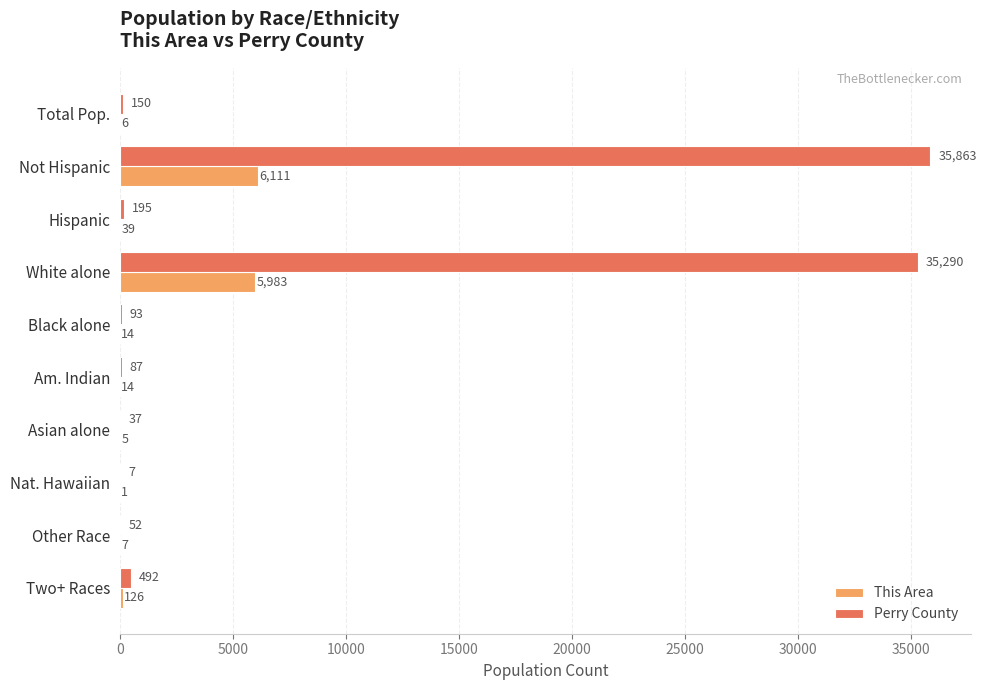

Which series changed the most between Am. Indian and Two+ Races?

Perry County